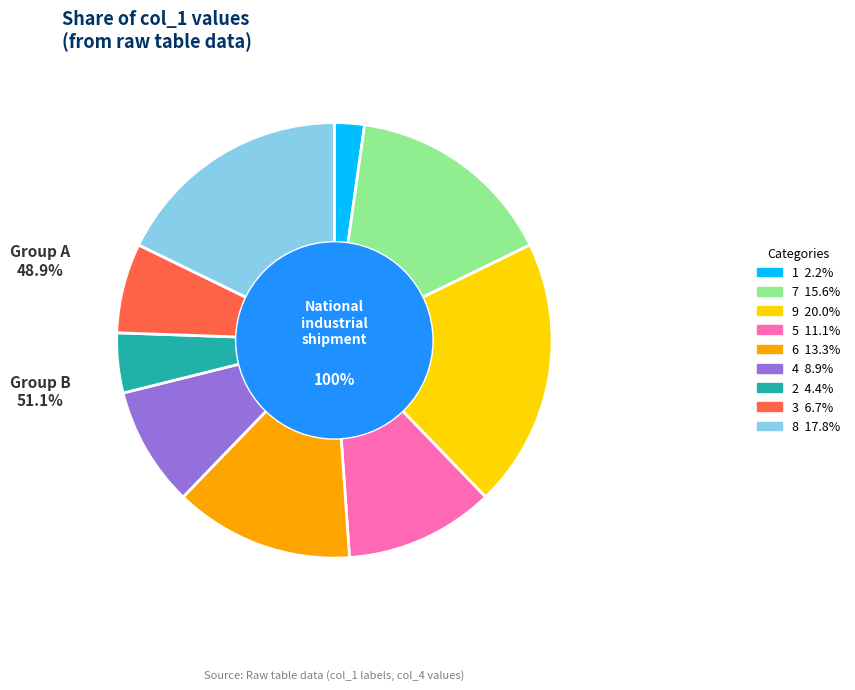

What portion of the pie excludes 7?

84.4%